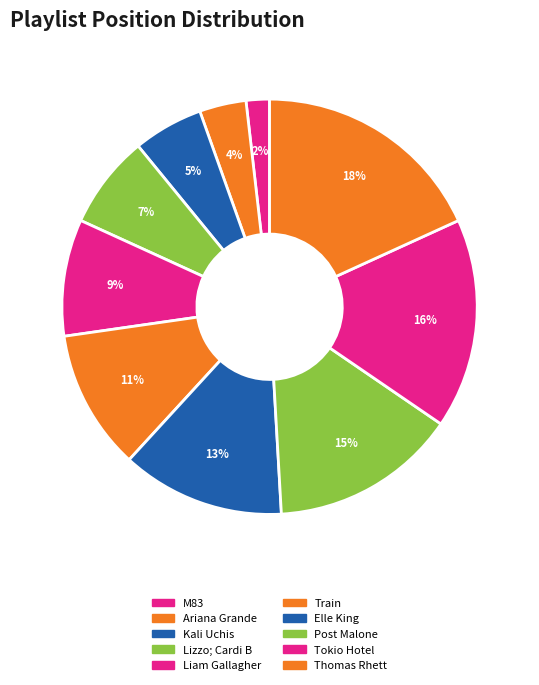

What is the largest slice in the pie chart?

Thomas Rhett